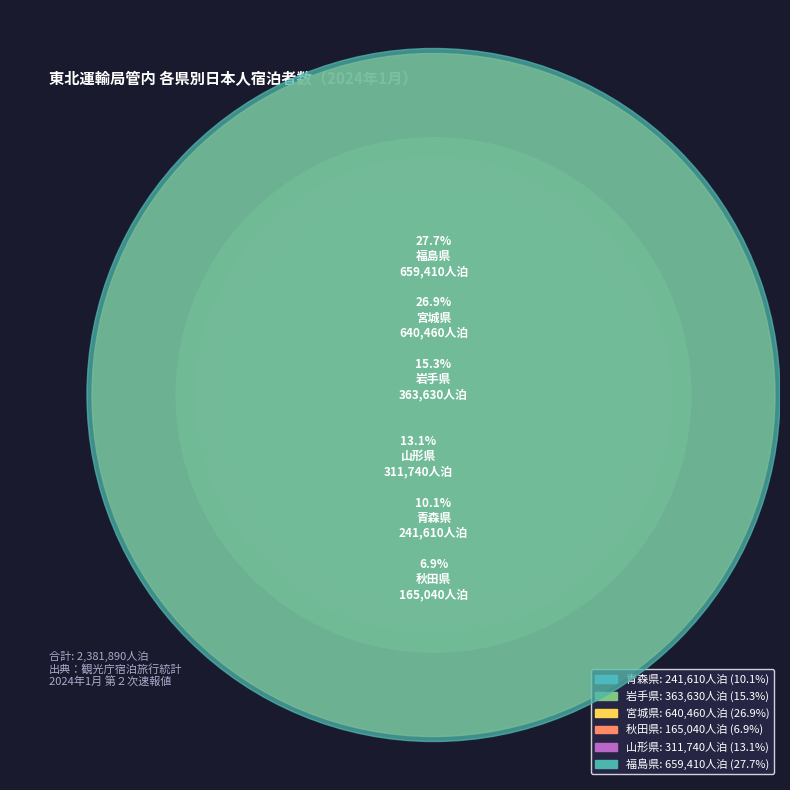

True or false: 岩手県 accounts for 15% of the total.

True